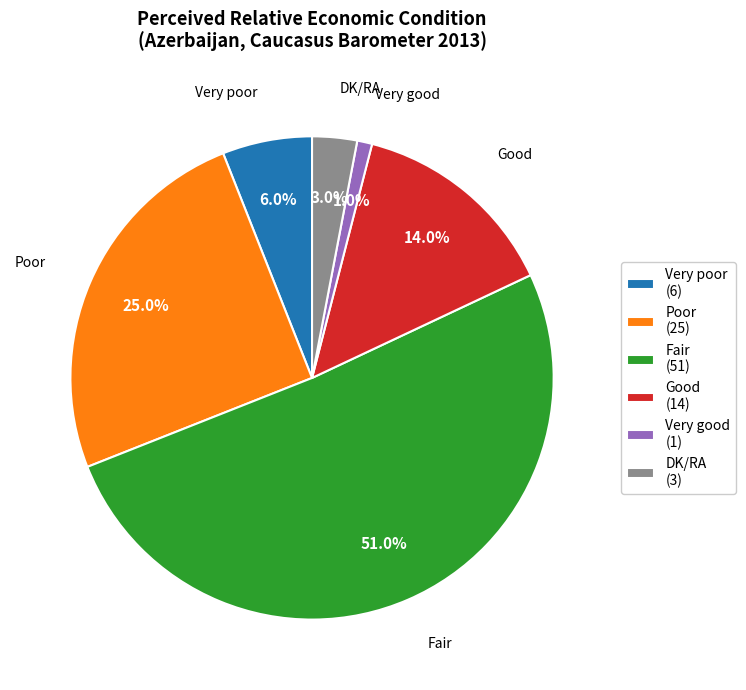

Is Fair the majority of the pie?

Yes